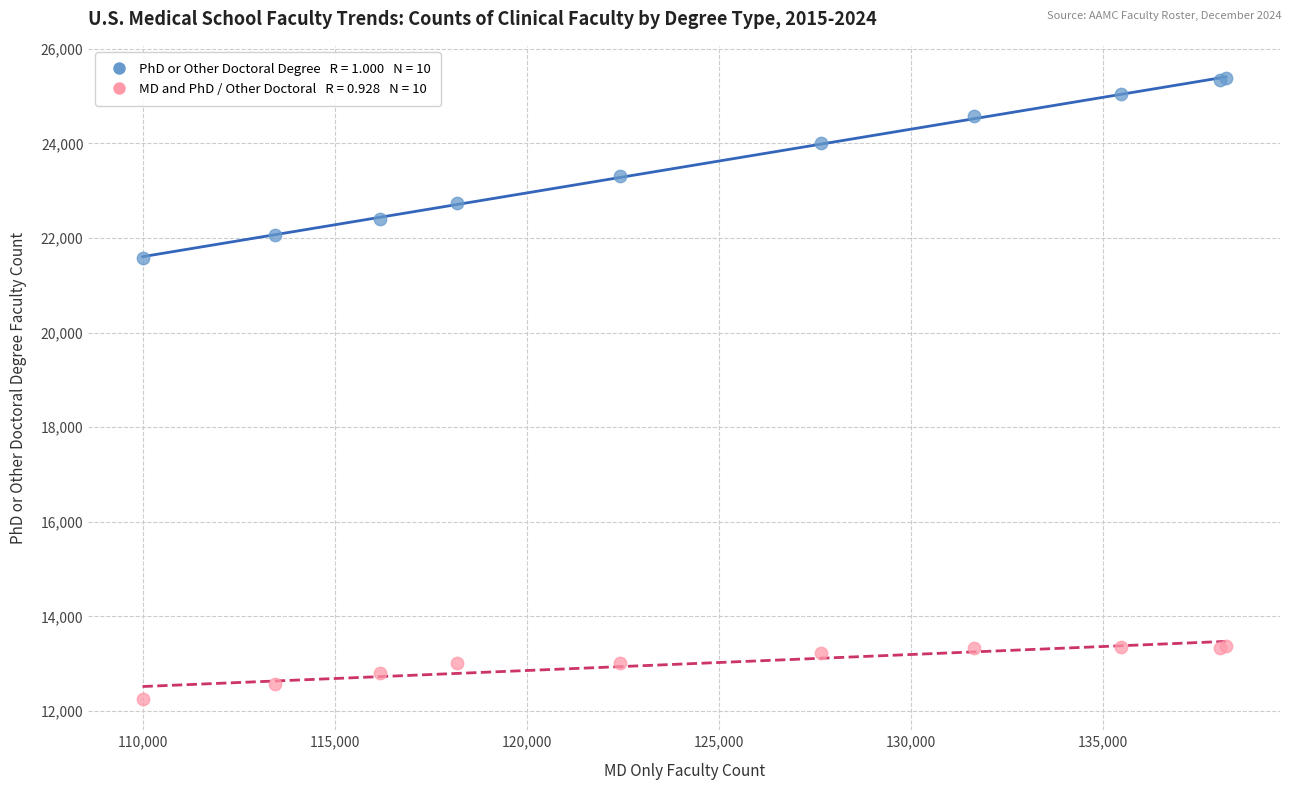

Across all series, what Y value is closest to 18812?

21587